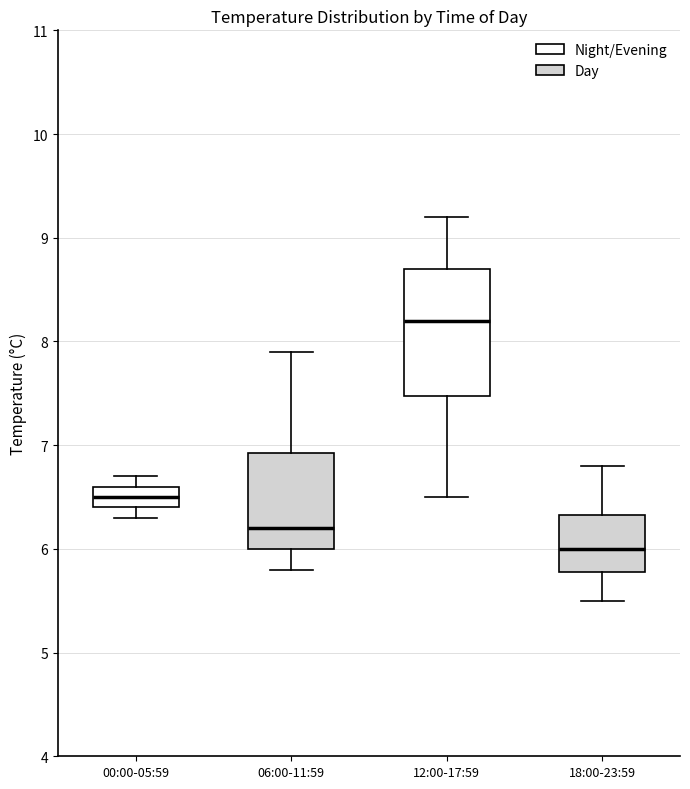

Reading left to right, read every box against the y-axis: the position of its median line, the range the box covers, and the ends of its whiskers. The values are not printed on the chart, so give them approximately, as read against the axis.

00:00-05:59: median 6.5, box 6.4 to 6.6, whiskers 6.3 to 6.7
06:00-11:59: median 6.2, box 6.0 to 6.9, whiskers 5.8 to 7.9
12:00-17:59: median 8.2, box 7.5 to 8.7, whiskers 6.5 to 9.2
18:00-23:59: median 6.0, box 5.8 to 6.3, whiskers 5.5 to 6.8